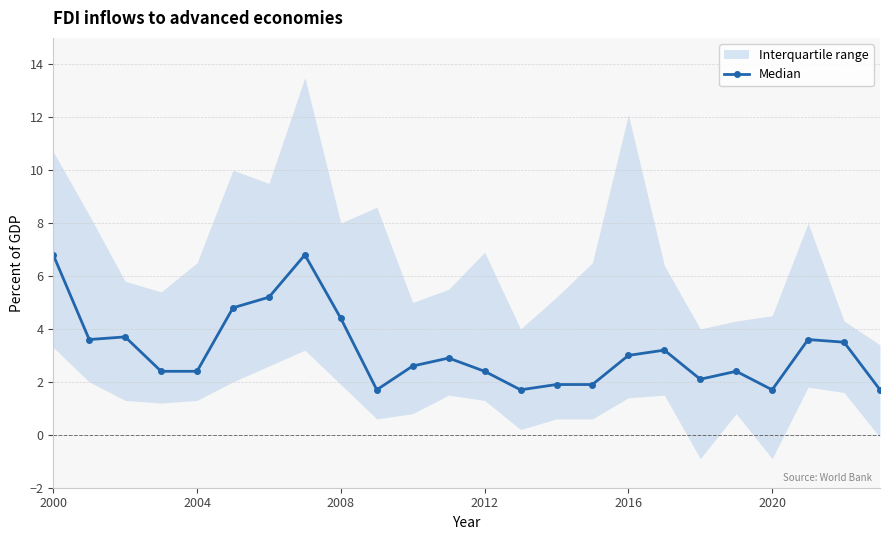

What is the average value?

3.2